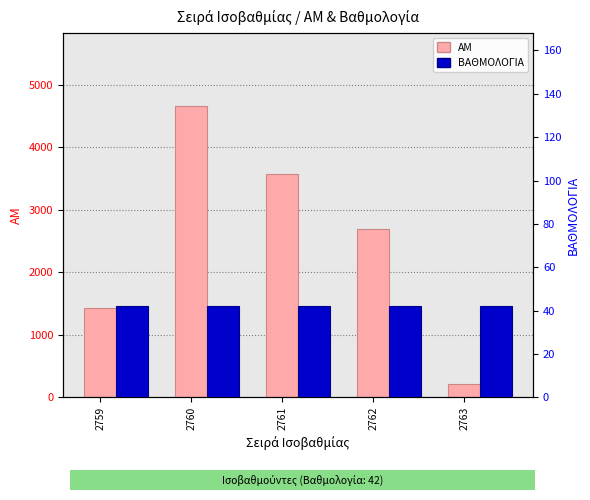

List the series in order of their overall mean, highest first.

ΑΜ, ΒΑΘΜΟΛΟΓΙΑ